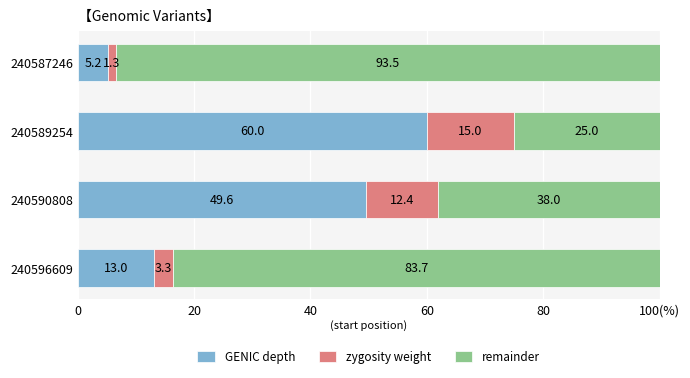

What are all the series names shown in the legend?

GENIC depth, zygosity weight, remainder